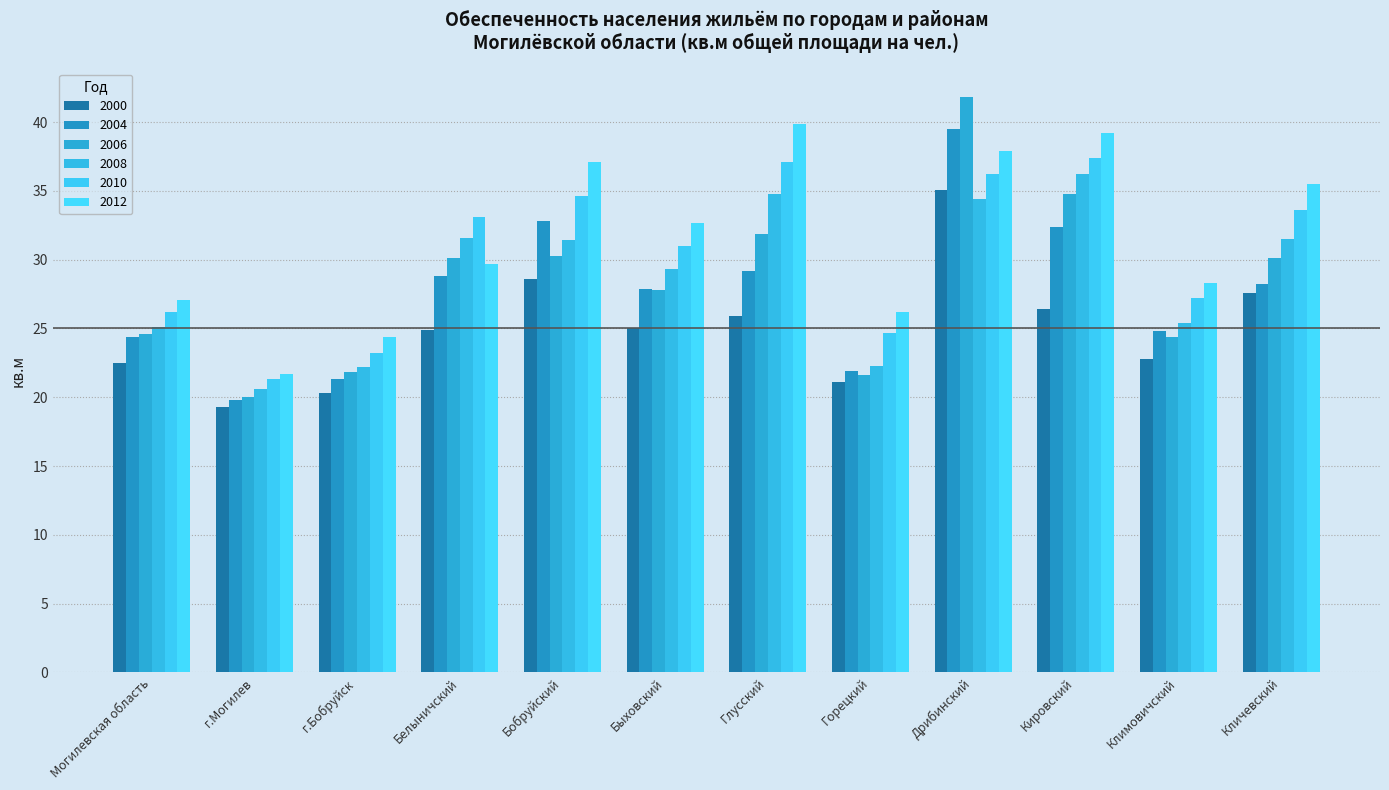

At how many categories does at least one series exceed 34?

5